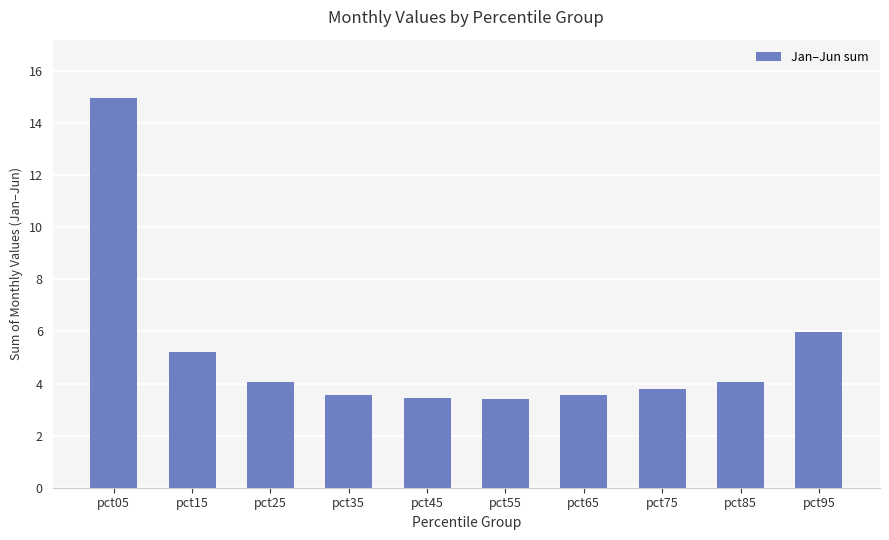

What is the value of the 4th bar from the left?

3.6